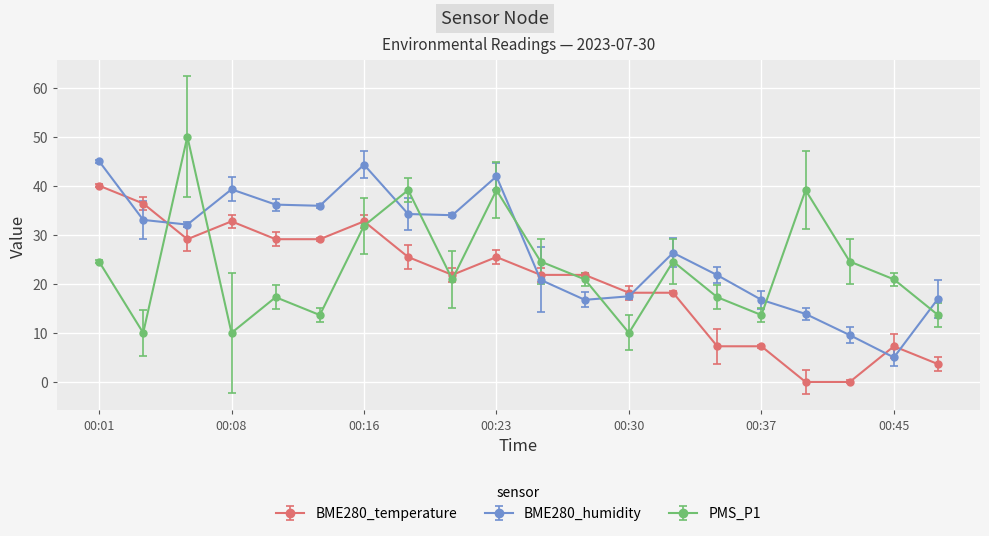

Which series has the largest total across all categories?

BME280_humidity